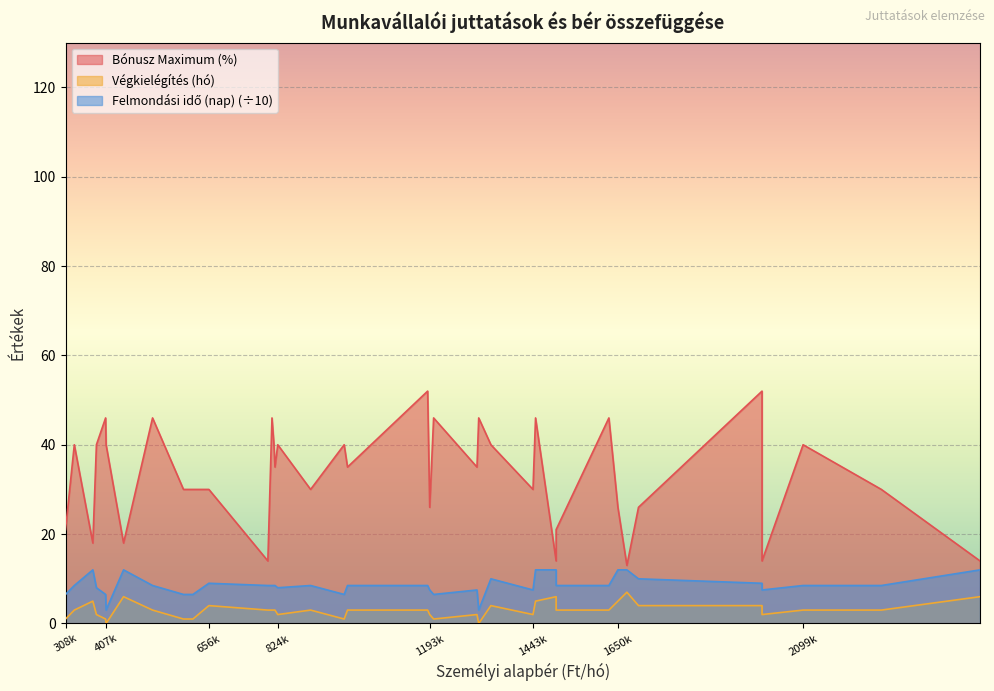

What is the greatest value displayed?

52.0